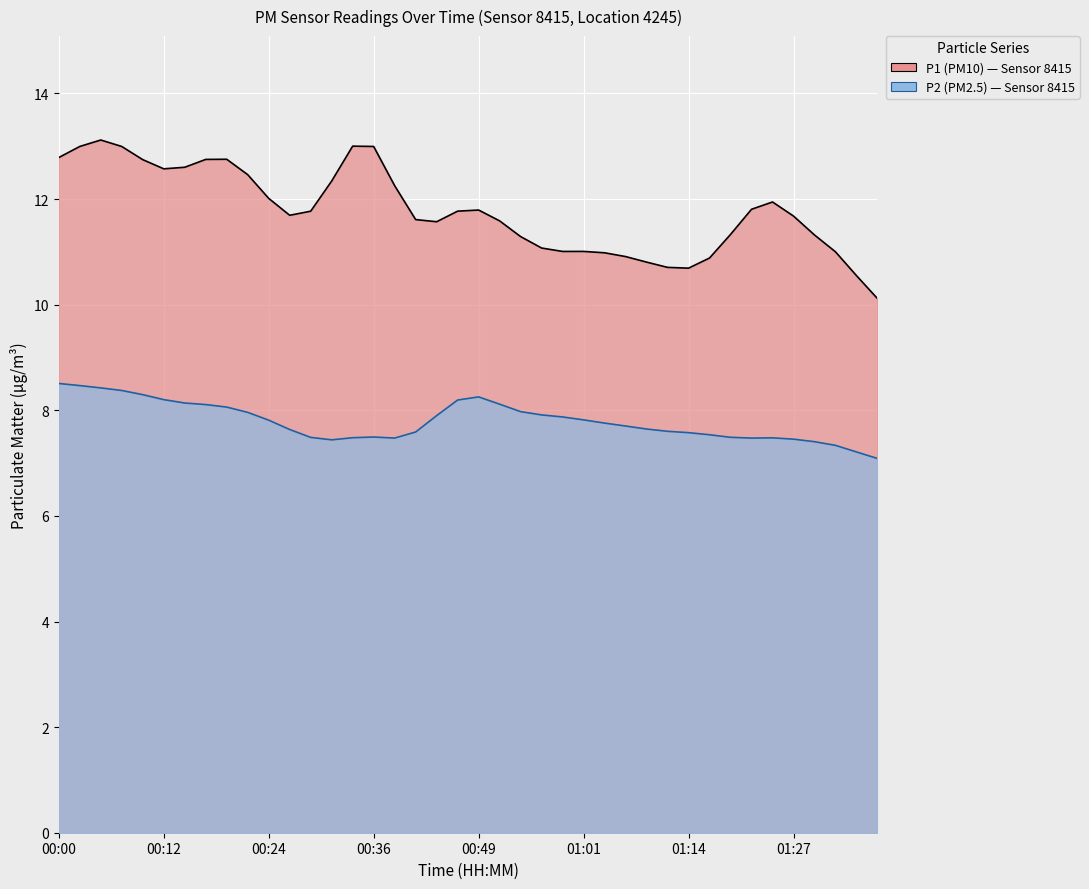

True or false: P2 and P1 cross at least once.

False